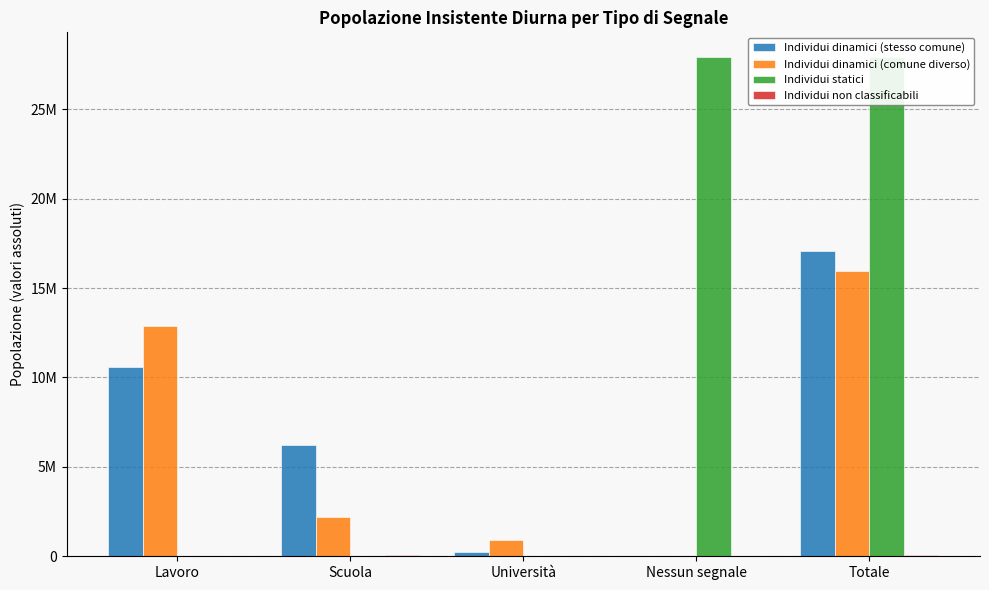

Is it true that Individui non classificabili equals -31496 at Nessun segnale?

False